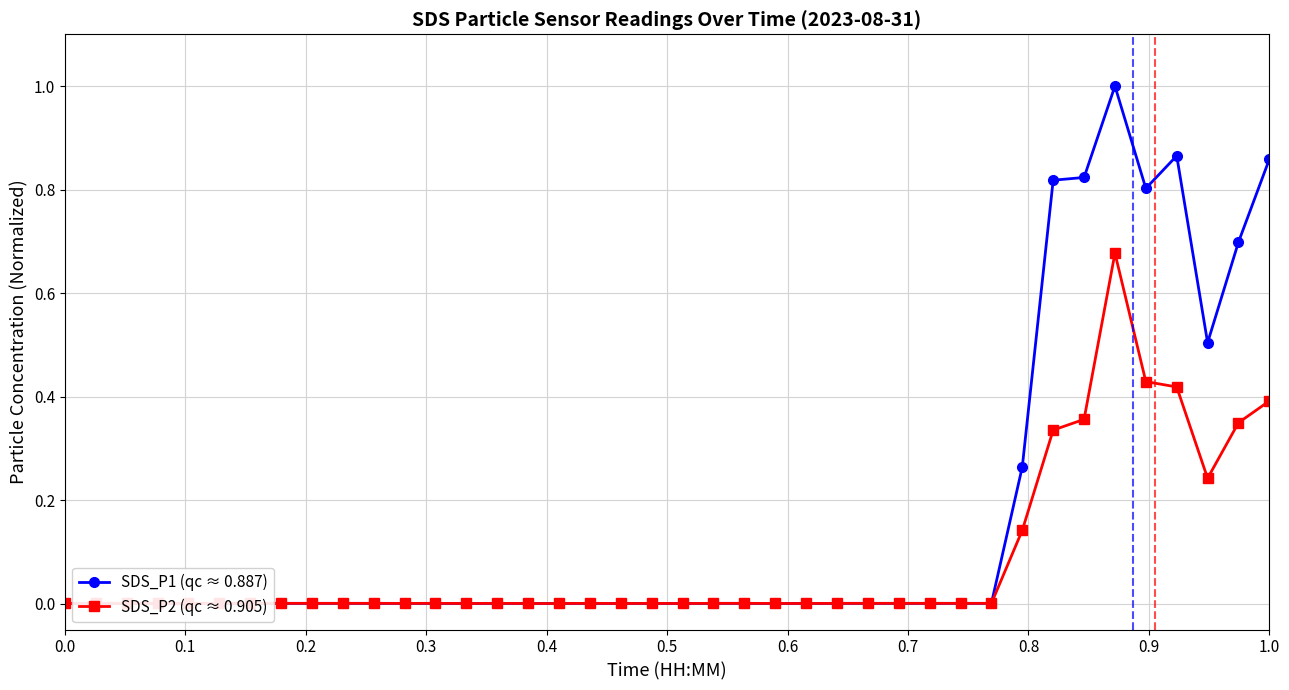

At which label does SDS_P2 (qc ≈ 0.905) reach its minimum?

0.4